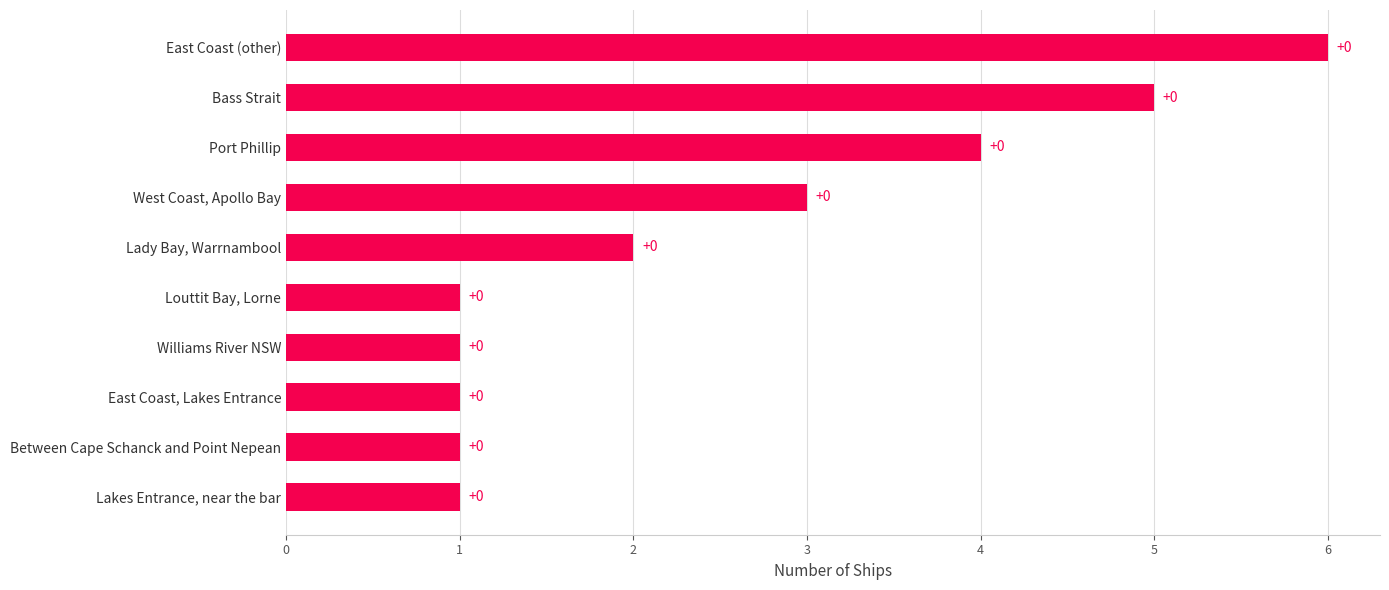

Does the chart contain stacked bars?

No